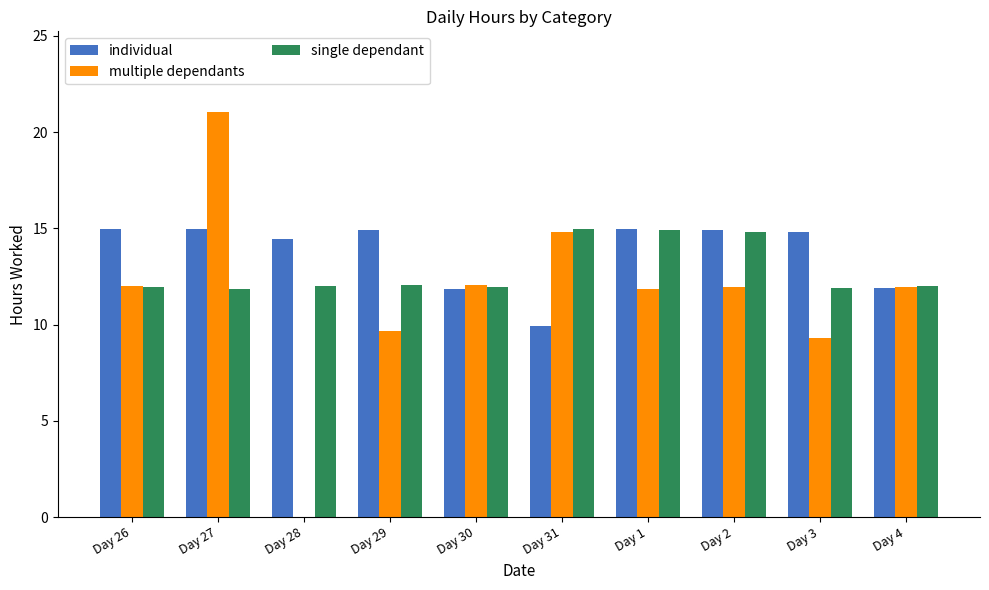

What is the sum of the single dependant values at Day 2 and Day 4?

26.8